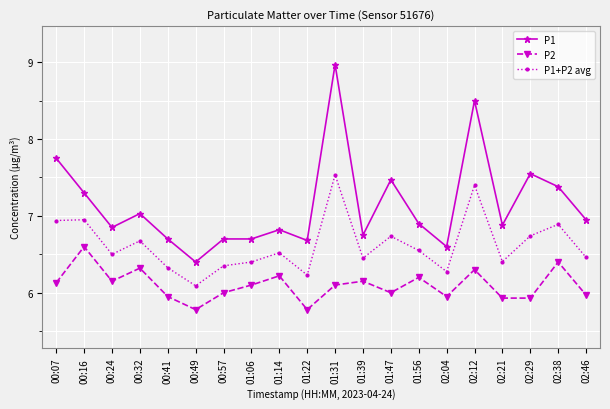

Where is the first local minimum for P1+P2 avg?

00:24